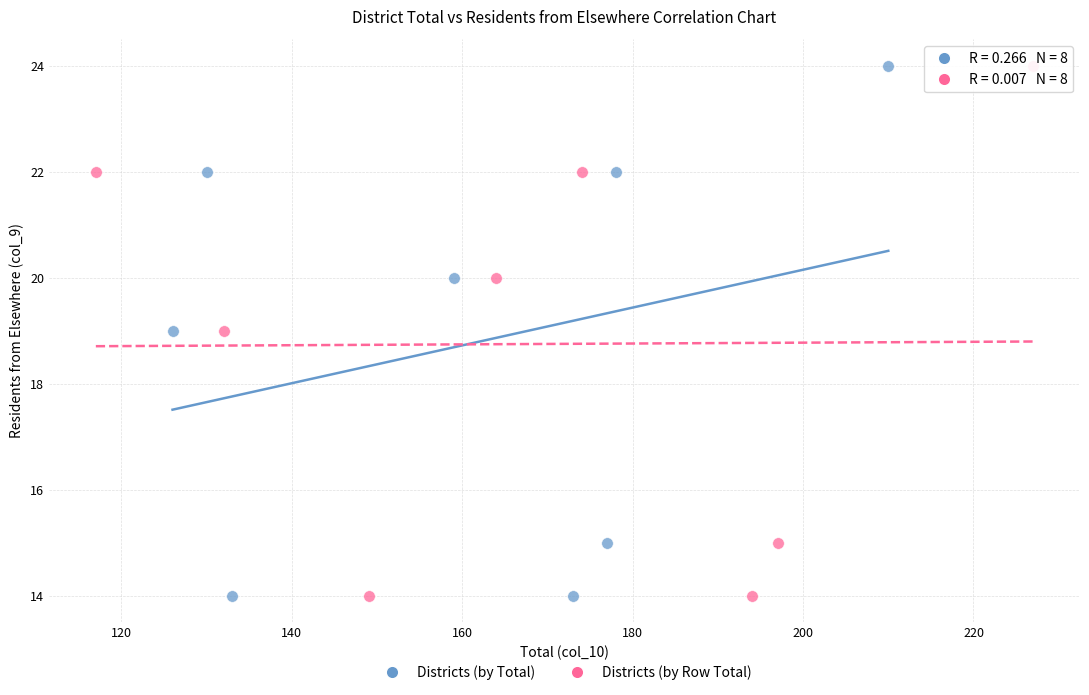

What are all the series names shown in the legend?

Districts (by Total), Districts (by Row Total)